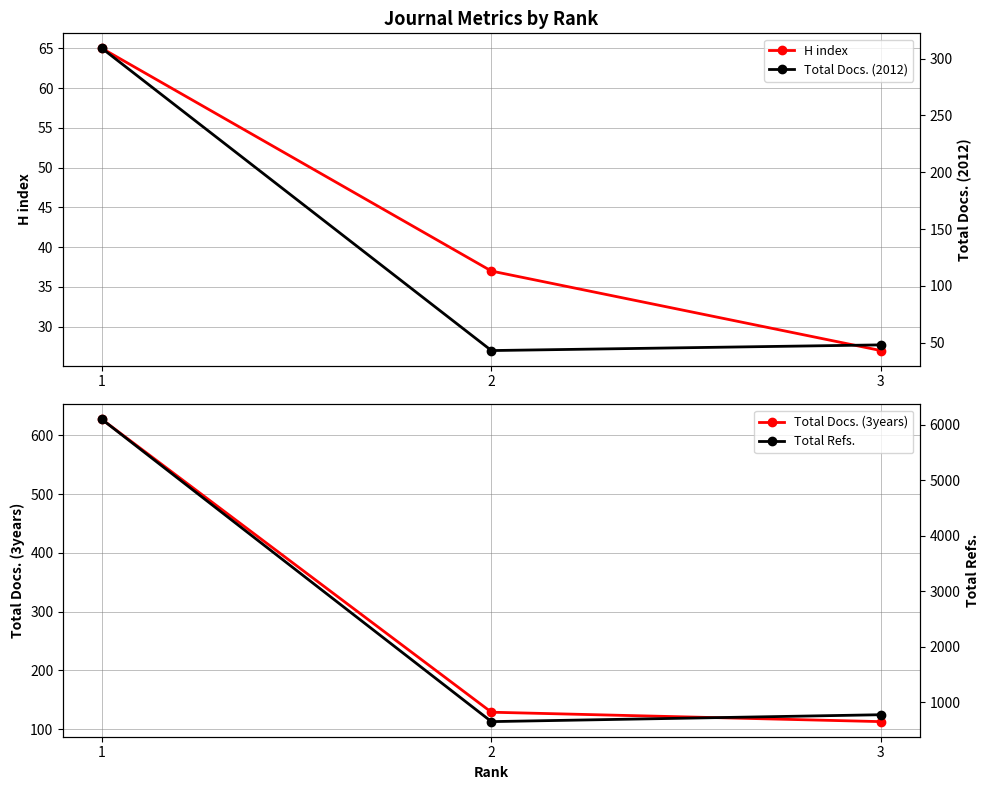

Reading right to left, transcribe all the data shown in this chart.

H index: 3=27	2=37	1=65
Total Docs. (3years): 3=113	2=129	1=627
Total Docs. (2012): 3=48	2=43	1=309
Total Refs.: 3=778	2=654	1=6091